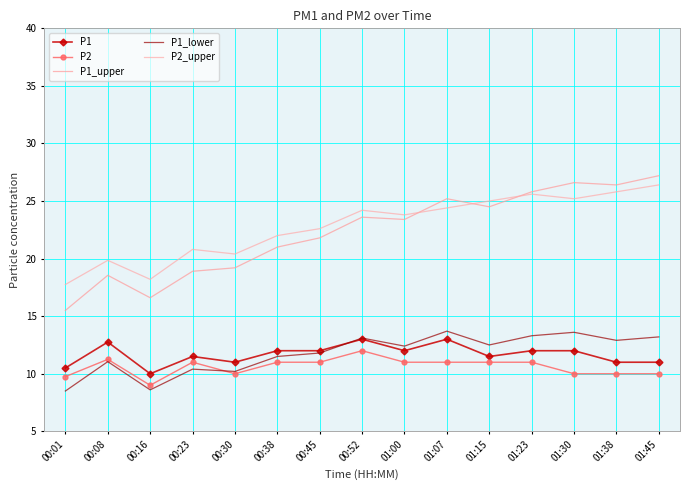

How many lines are shown in the chart?

5